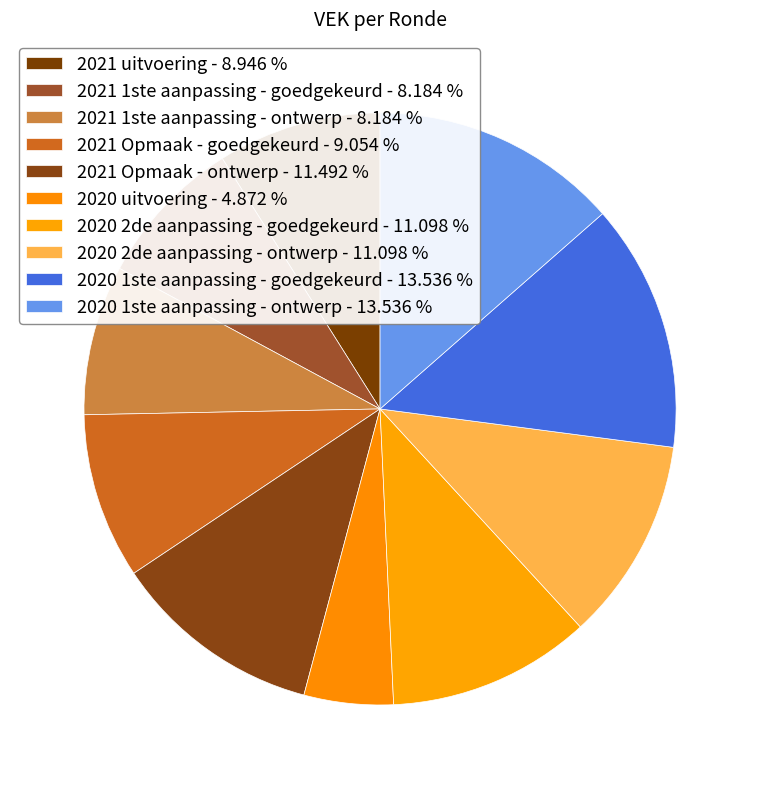

What is the ratio of the value at 2020 1ste aanpassing - goedgekeurd to the value at 2021 Opmaak - goedgekeurd?

1.5